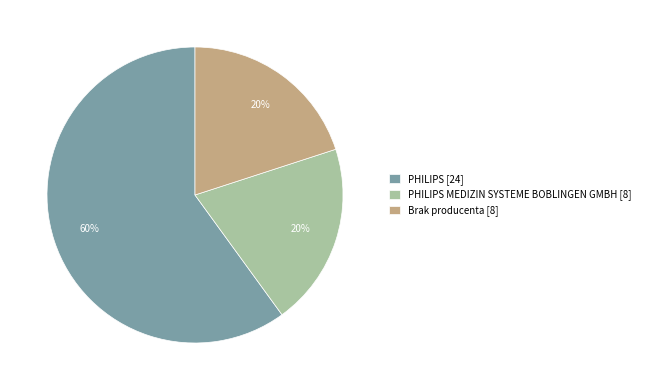

Approximately how many times larger is the value at Brak producenta [8] compared to PHILIPS [24]?

0.3